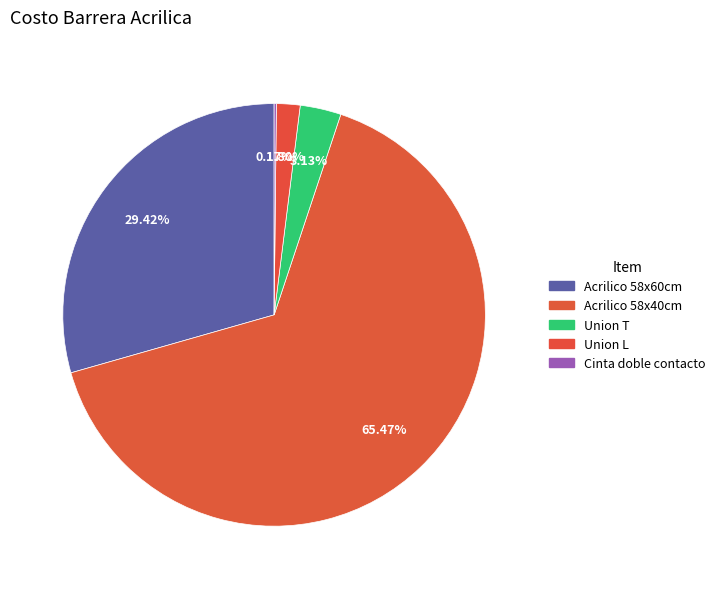

Approximately how many times larger is the value at Union T compared to Acrilico 58x60cm?

0.1